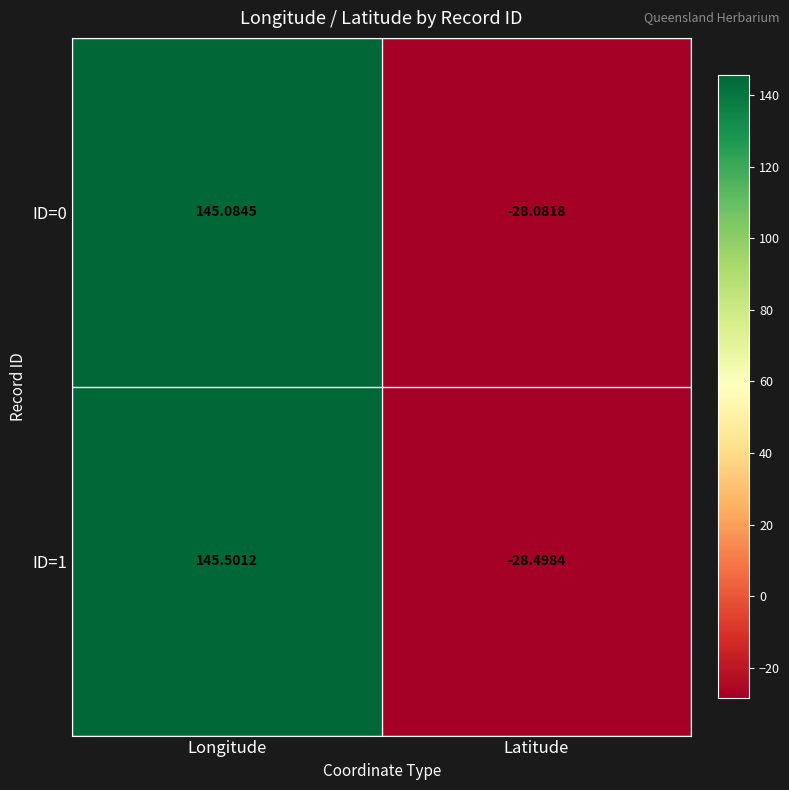

Is the value of ID=0 at Longitude greater than the value of ID=1 at Latitude?

Yes